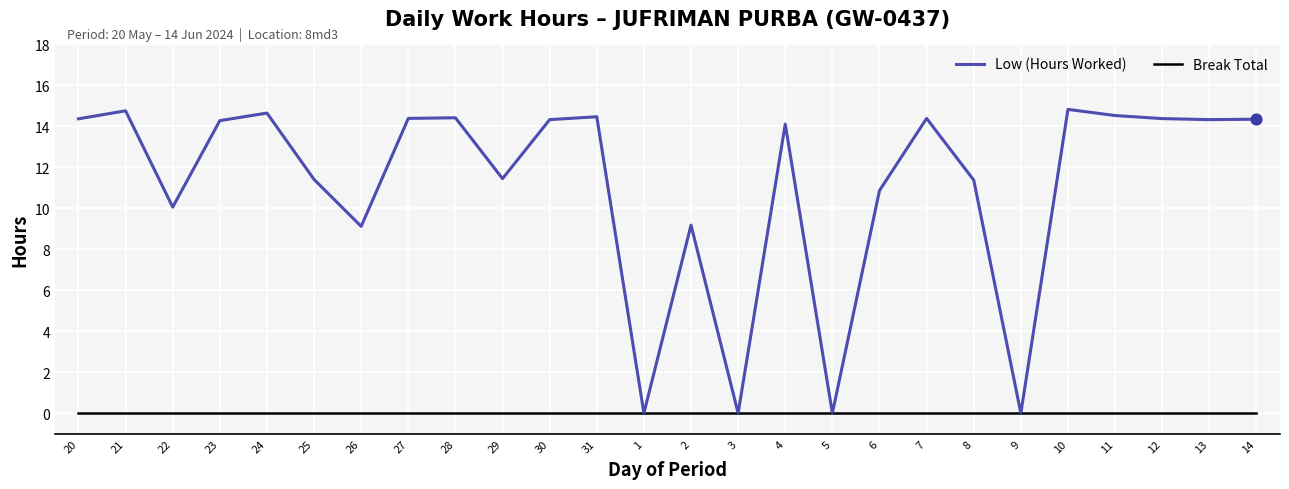

Is the value of Break Total at 25 greater than the value of Low (Hours Worked) at 24?

No